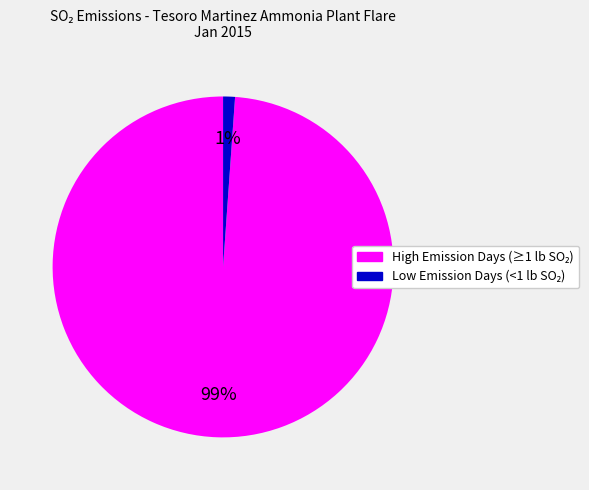

To the nearest percent, what is the average slice percentage?

50%